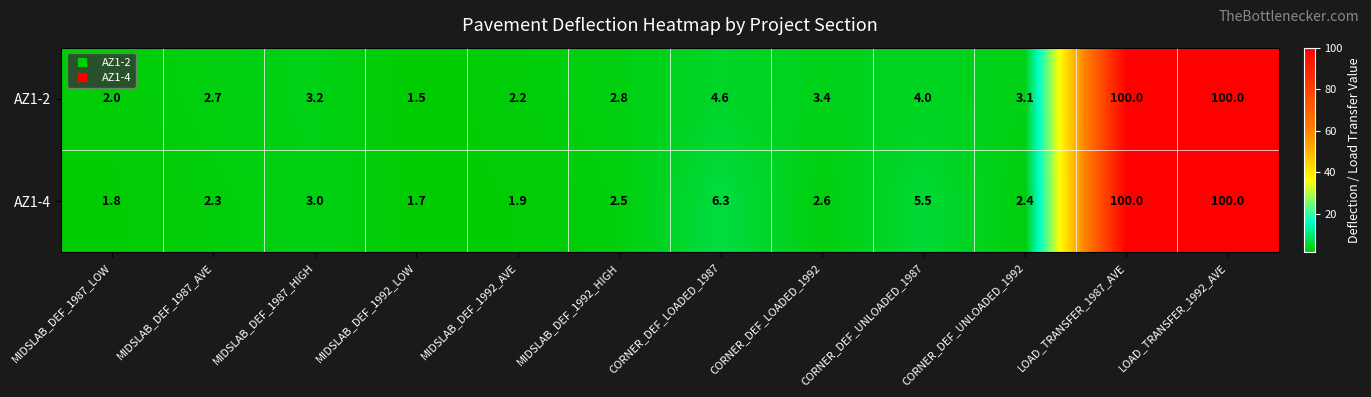

What is the spread (max minus min) of values at CORNER_DEF_LOADED_1987?

1.7